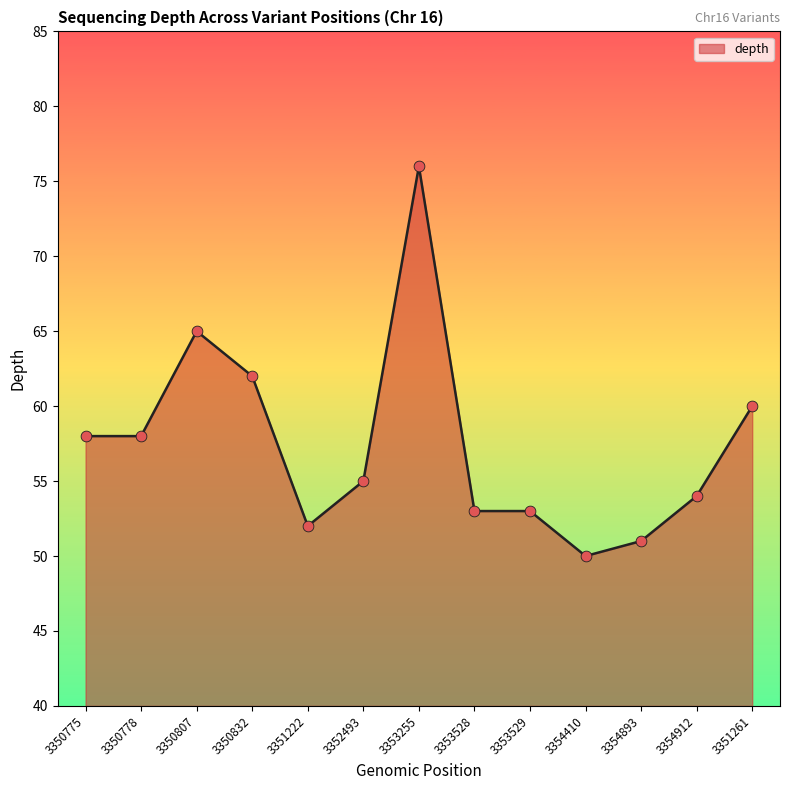

What is the change in value from 3350832 to 3354912?

-8